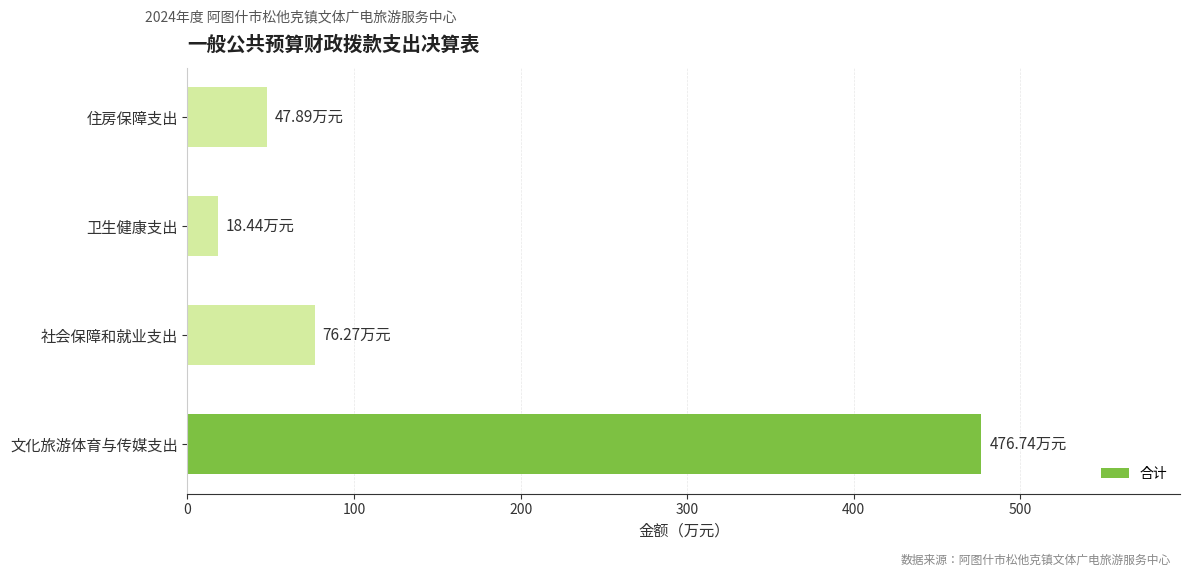

Does the chart contain any negative values?

No